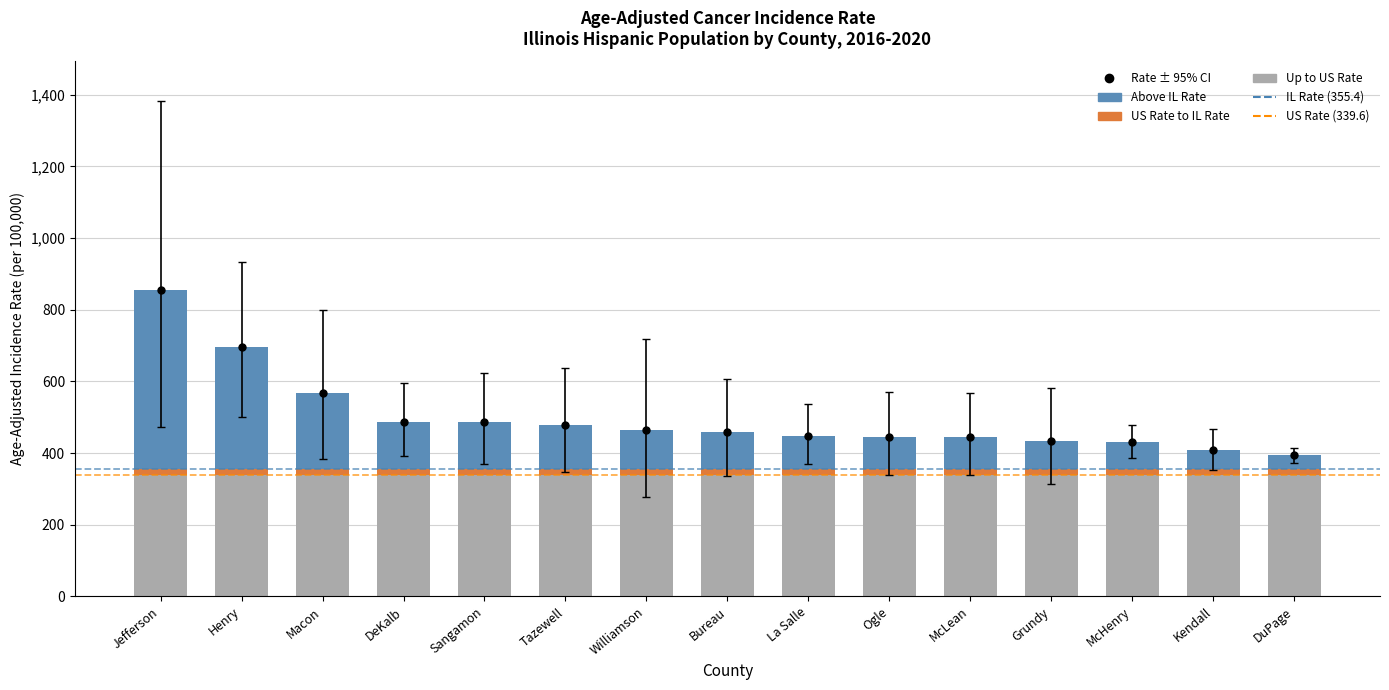

Read the Age-Adjusted Incidence Rate value at Bureau.

457.5